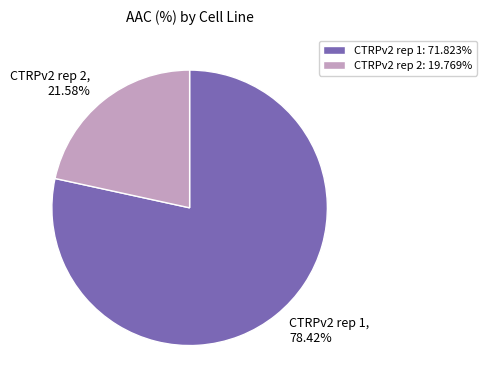

Is the sum of CTRPv2 rep 2 and CTRPv2 rep 1 greater than half?

Yes